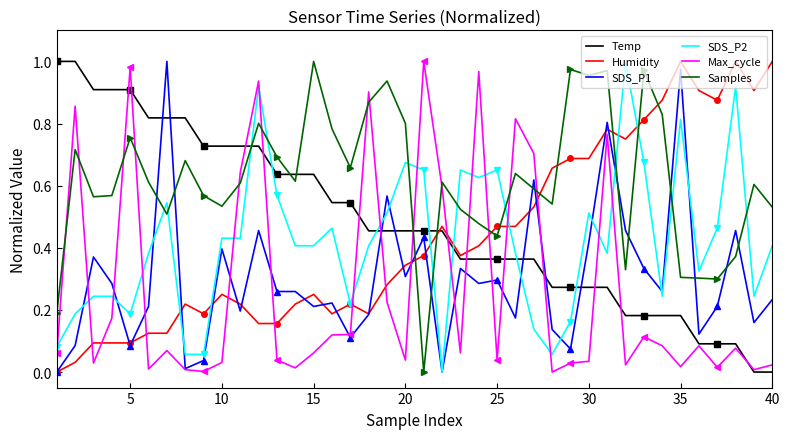

How many times do Max_cycle and Samples cross each other?

14